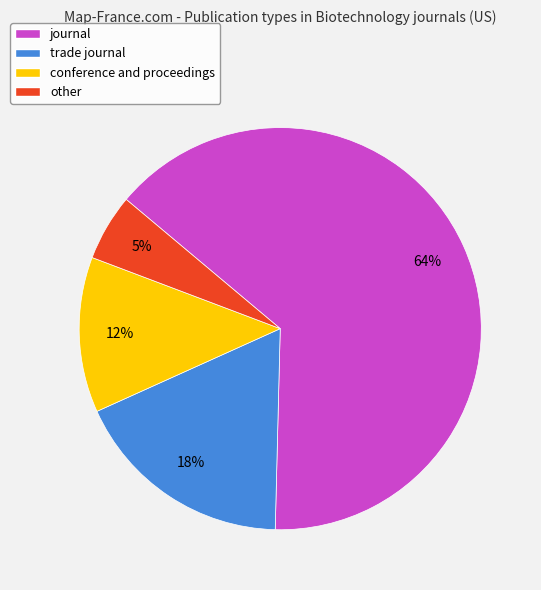

To the nearest percent, what percentage of the pie is trade journal?

18%